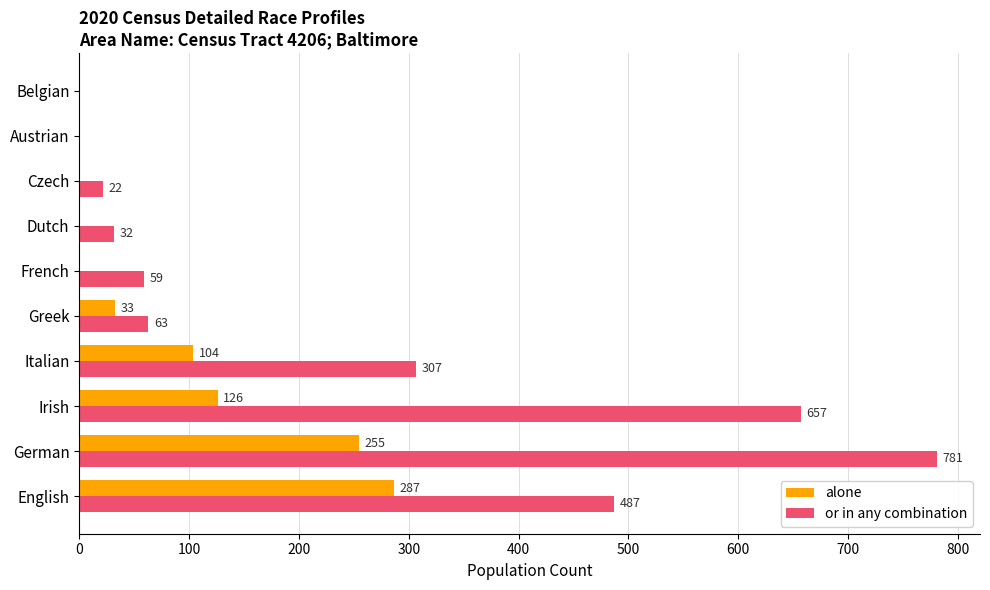

Which series has the largest total across all categories?

or in any combination